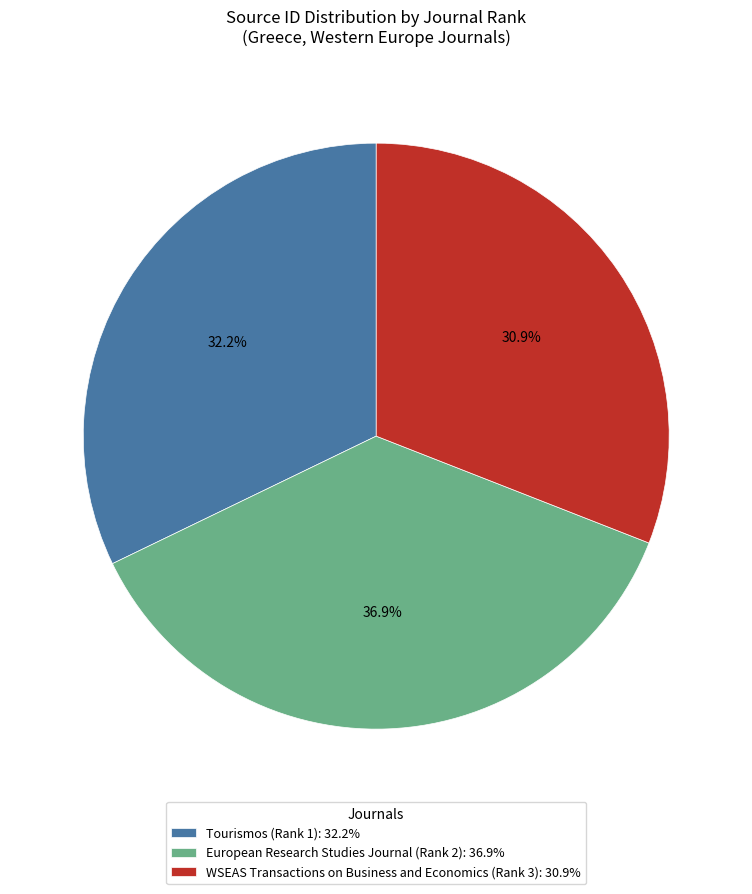

To the nearest percent, what percentage of the pie is European Research Studies Journal (Rank 2)?

37%